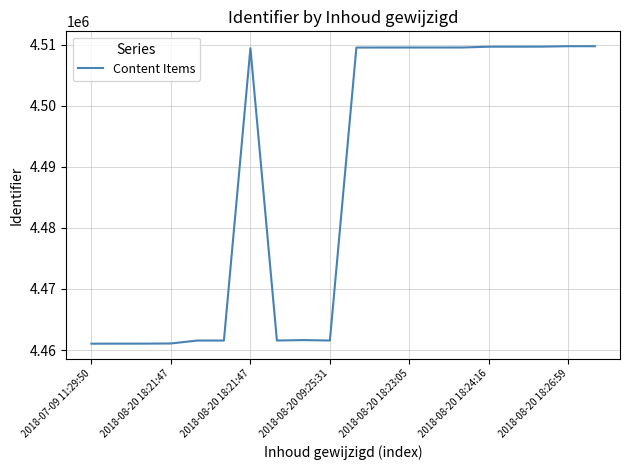

What is the sum of all values?

89758036